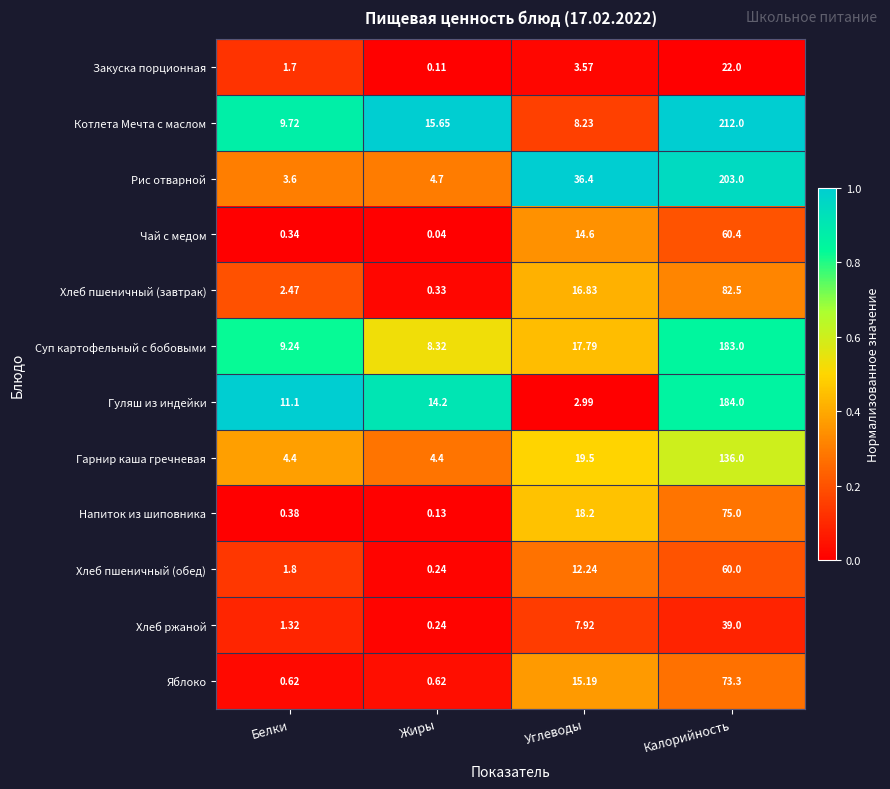

List the series in order of their peak value, lowest first.

Закуска порционная, Хлеб ржаной, Хлеб пшеничный (обед), Чай с медом, Яблоко, Напиток из шиповника, Хлеб пшеничный (завтрак), Гарнир каша гречневая, Суп картофельный с бобовыми, Гуляш из индейки, Рис отварной, Котлета Мечта с маслом